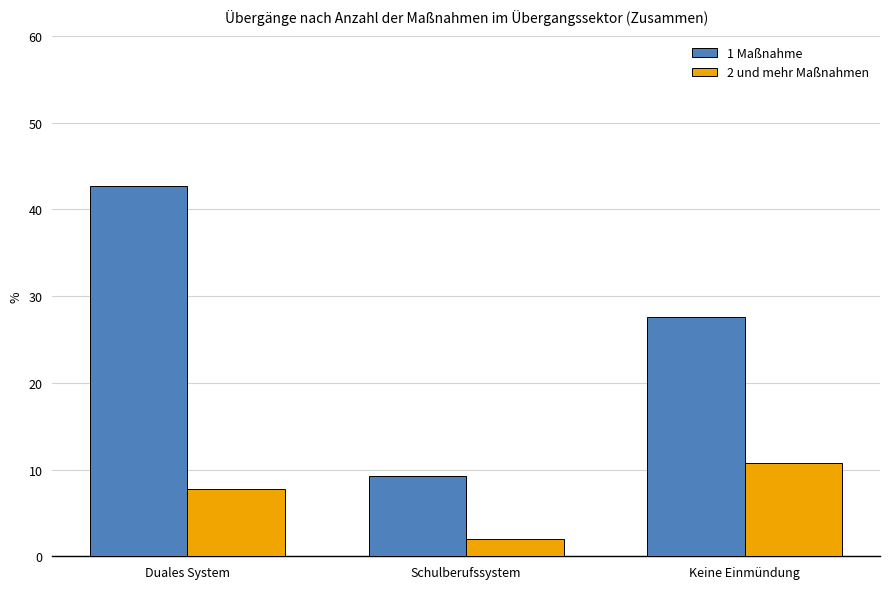

What is the difference between the highest and lowest values at Schulberufssystem?

7.3